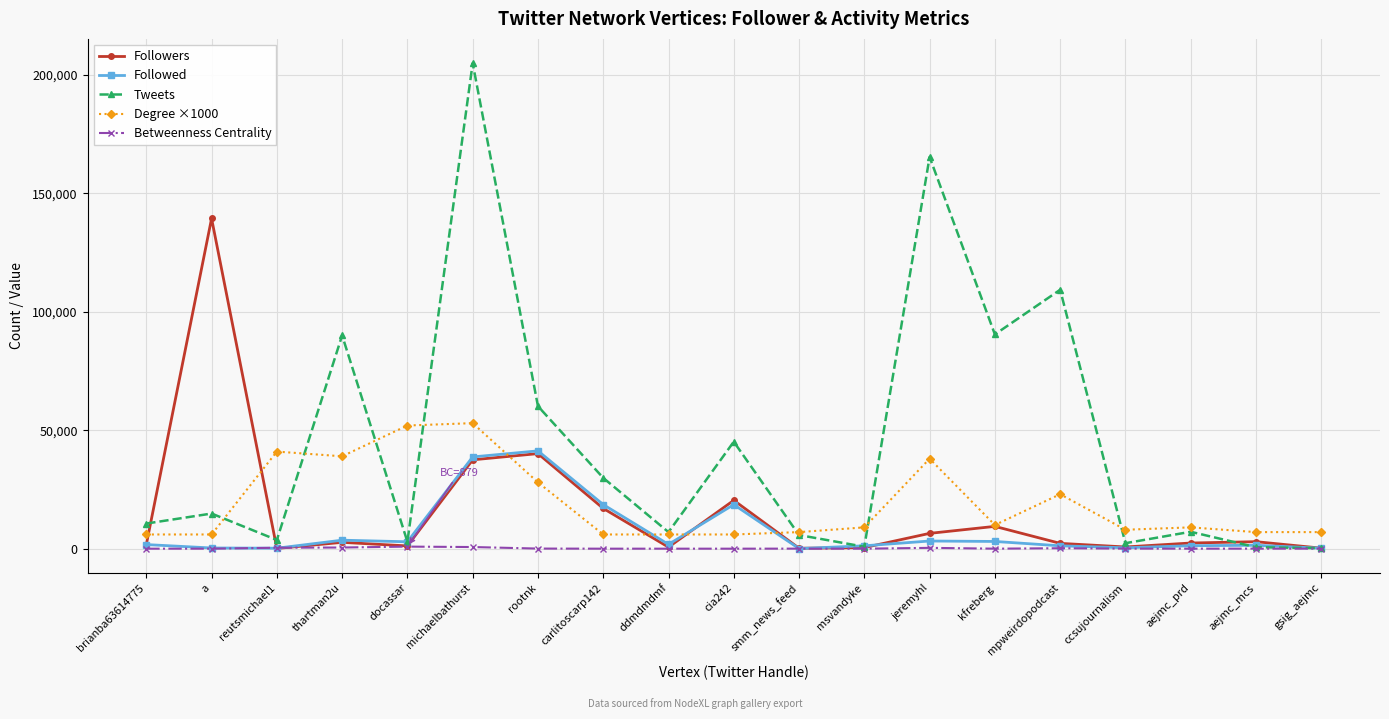

Rank the series by their maximum value, from highest to lowest.

Tweets, Followers, Degree ×1000, Followed, Betweenness Centrality